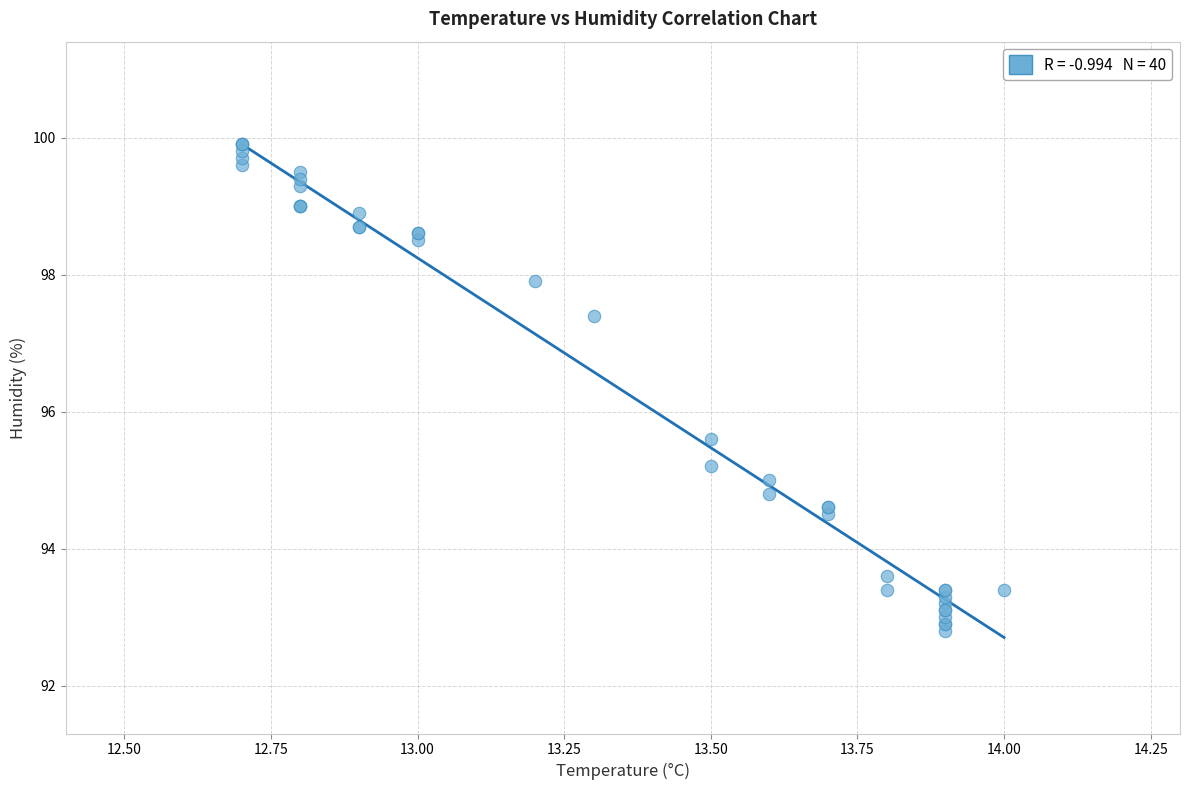

What Y value in the scatter plot is closest to 96?

95.6